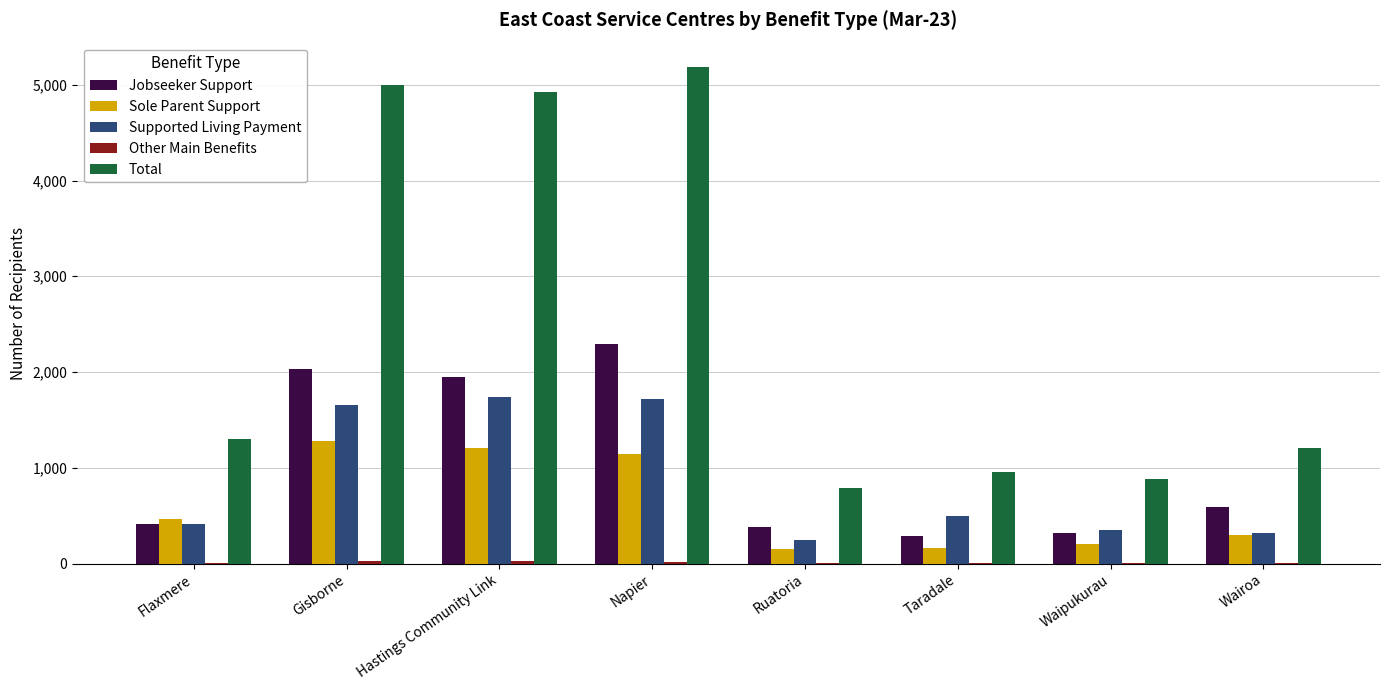

Which series changed the most between Flaxmere and Ruatoria?

Total